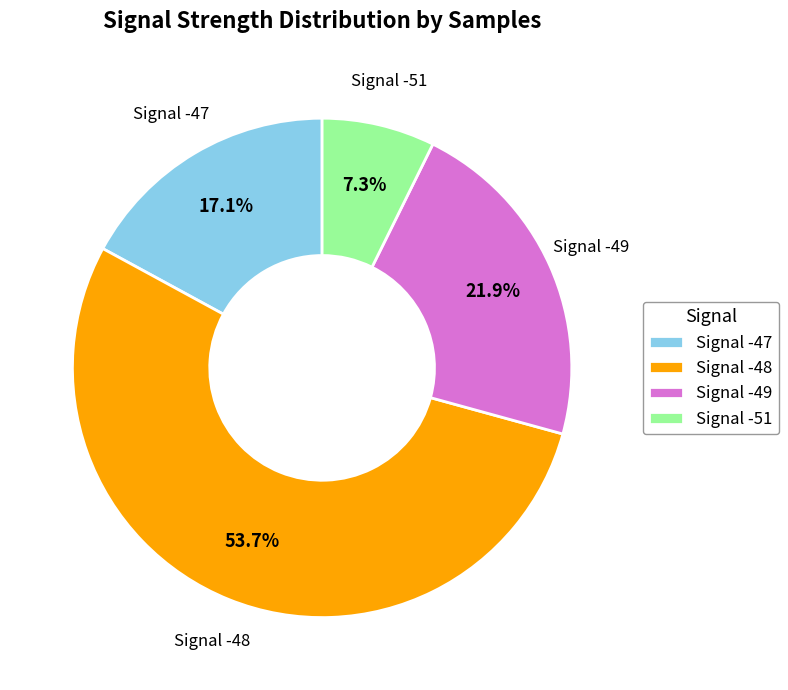

What is the smallest slice in the pie chart?

Signal -51